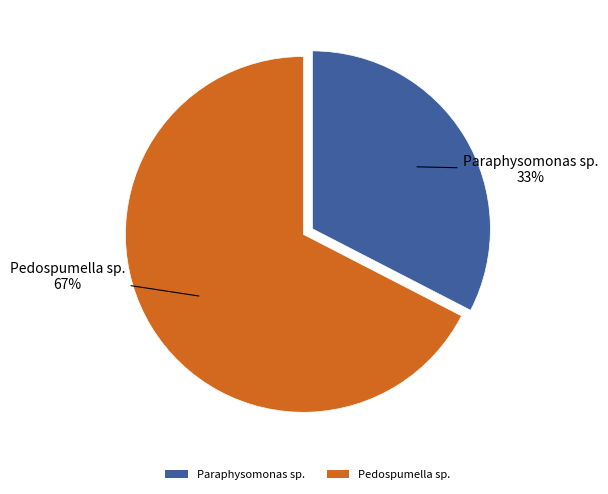

Count the number of slices in the pie.

2